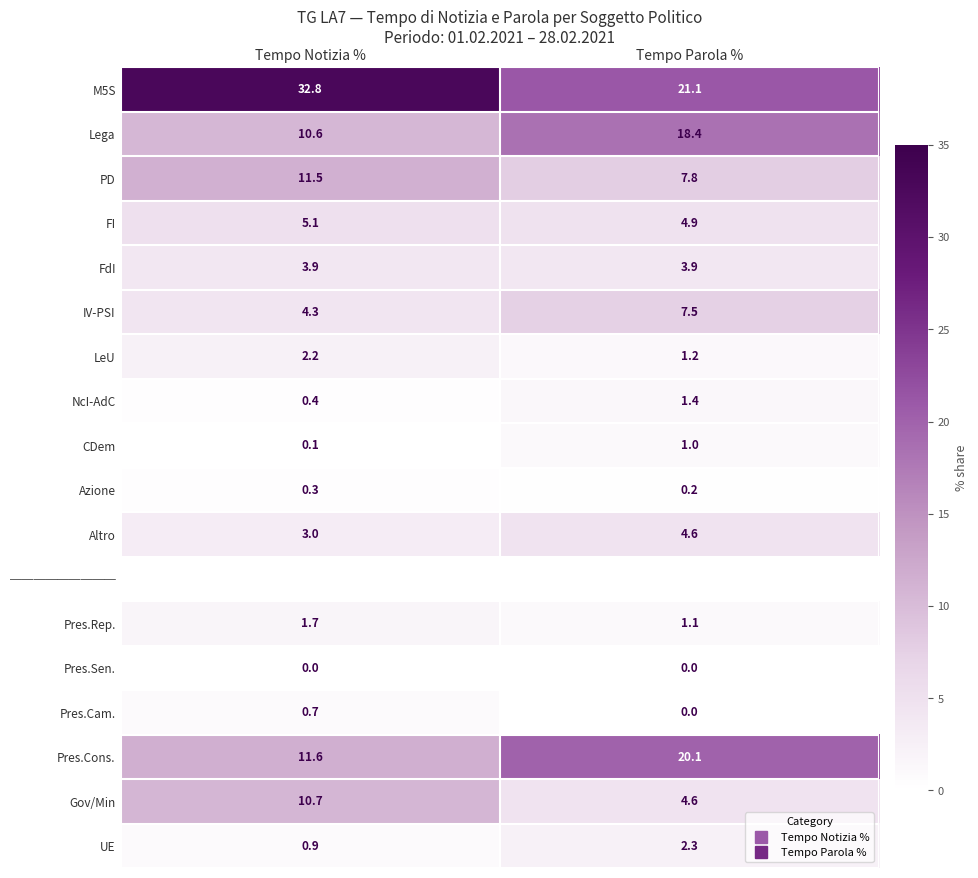

At Tempo Parola %, list the series in order from smallest to largest.

Pres.Sen., Pres.Cam., Azione, CDem, Pres.Rep., LeU, NcI-AdC, UE, FdI, Altro, Gov/Min, FI, IV-PSI, PD, Lega, Pres.Cons., M5S, ─────────